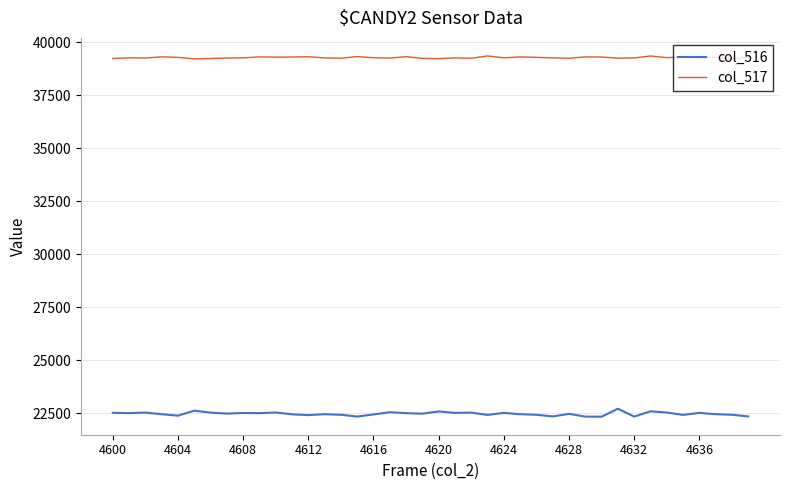

List the series in order of their overall mean, lowest first.

col_516, col_517